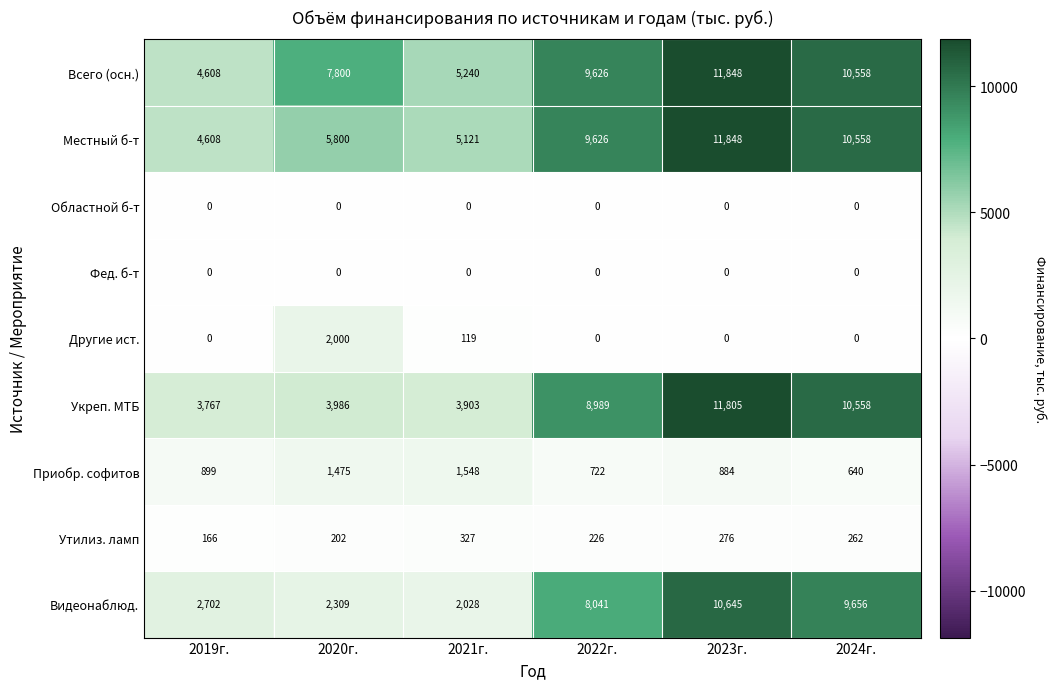

How many data points does each series have?

6